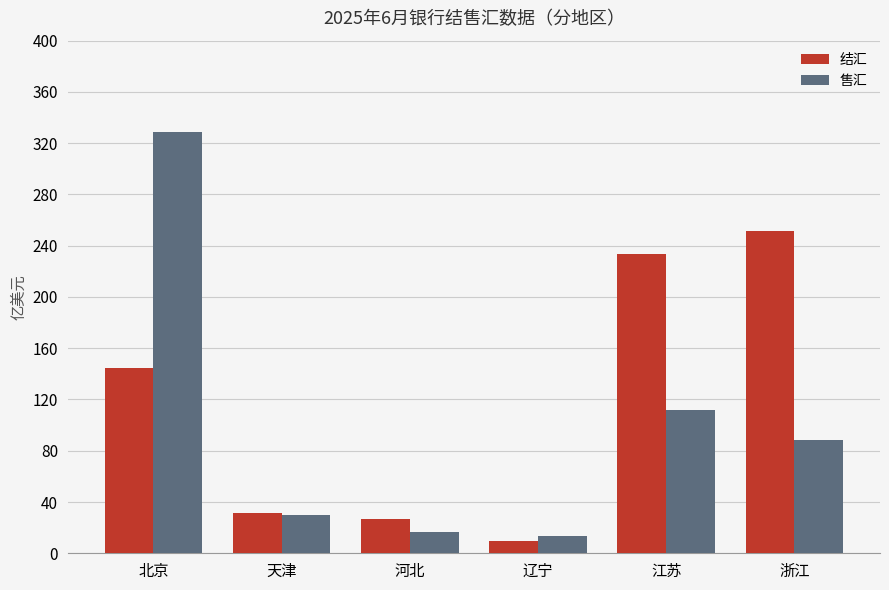

At which category is the sum across all series the highest?

北京